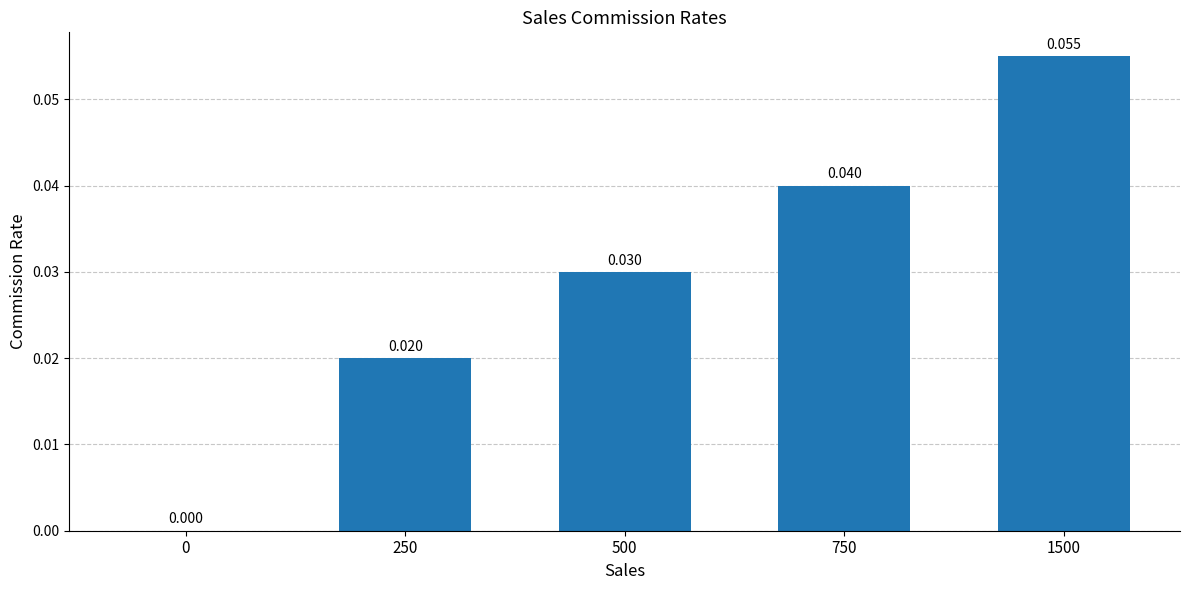

Between 0 and 250, which is larger?

250